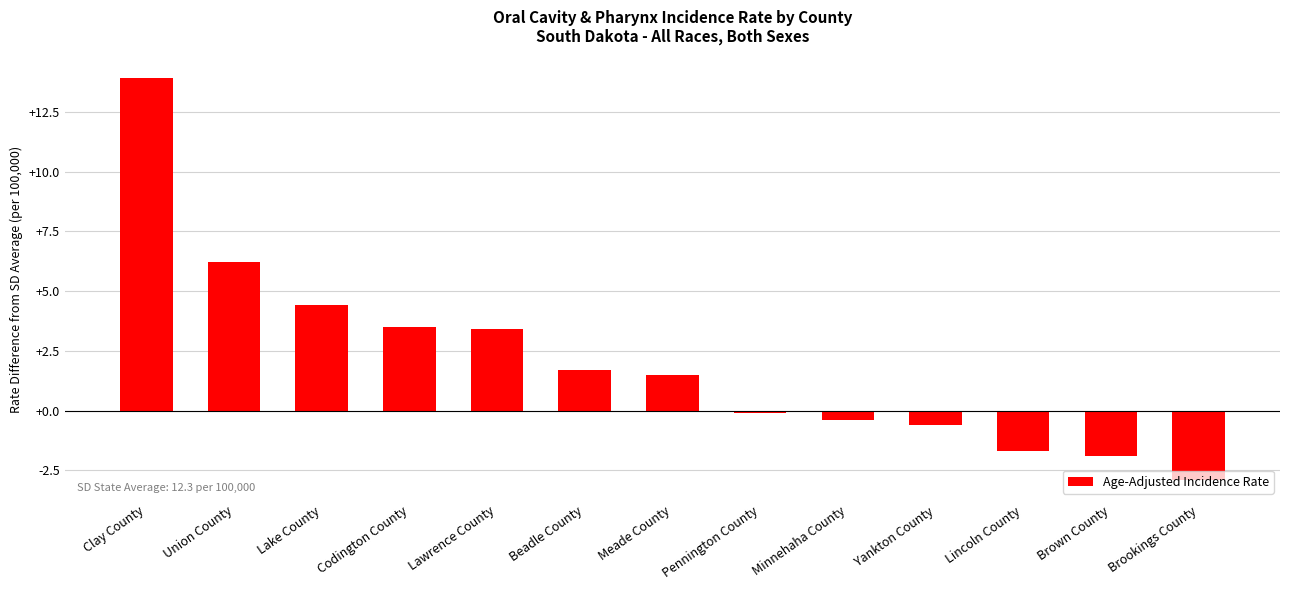

What is the difference between the values at Codington County and Yankton County?

4.1